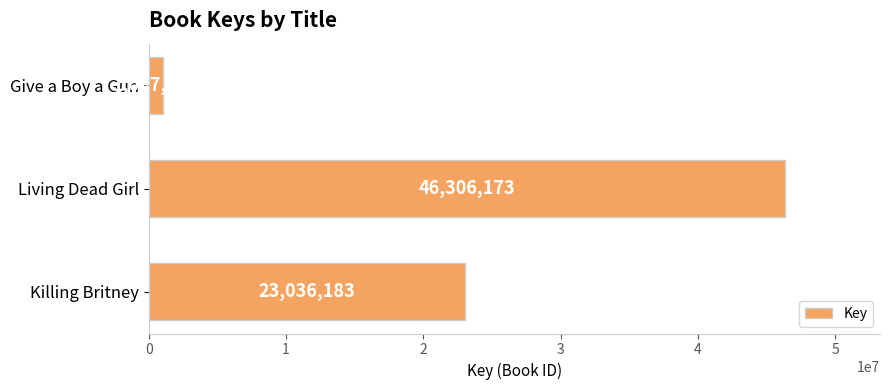

How many values are between 1057591 and 46306173?

3